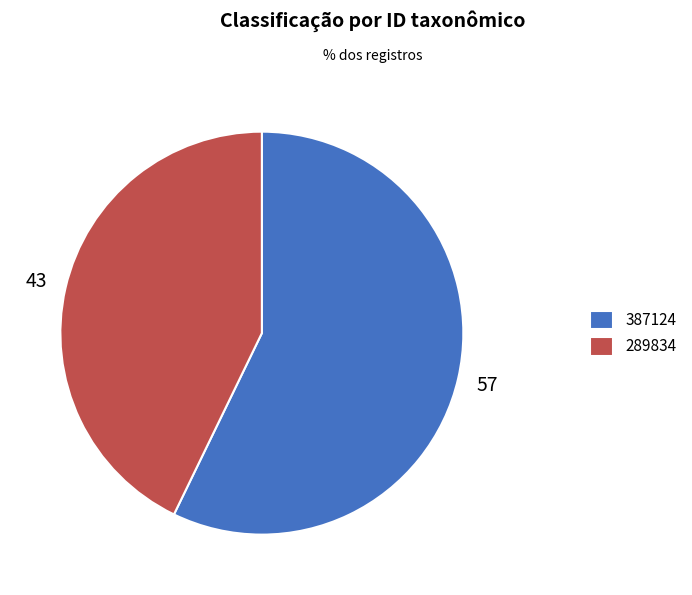

The 387124 slice represents 68% of the pie. True or false?

False